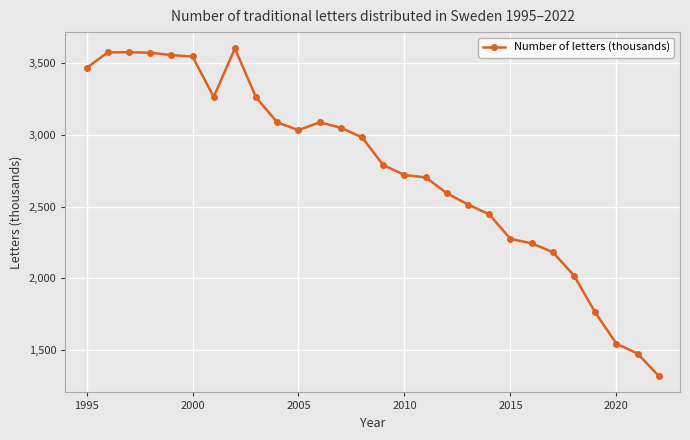

What is the sum of all values?

77255.3